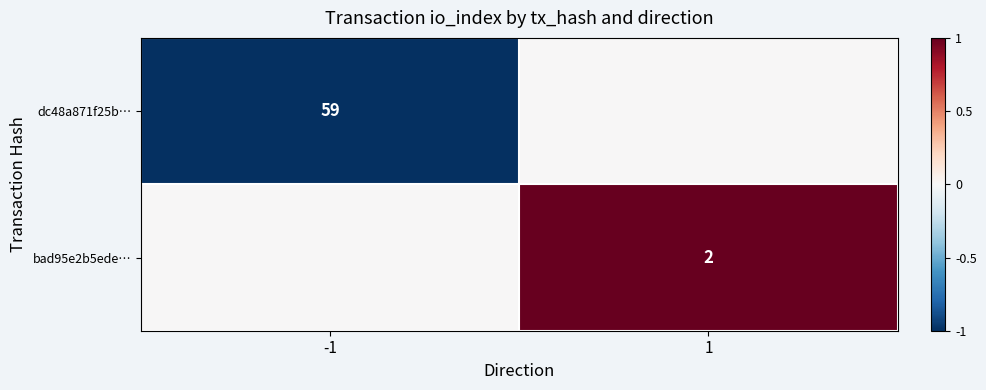

How many distinct data groups are displayed?

2